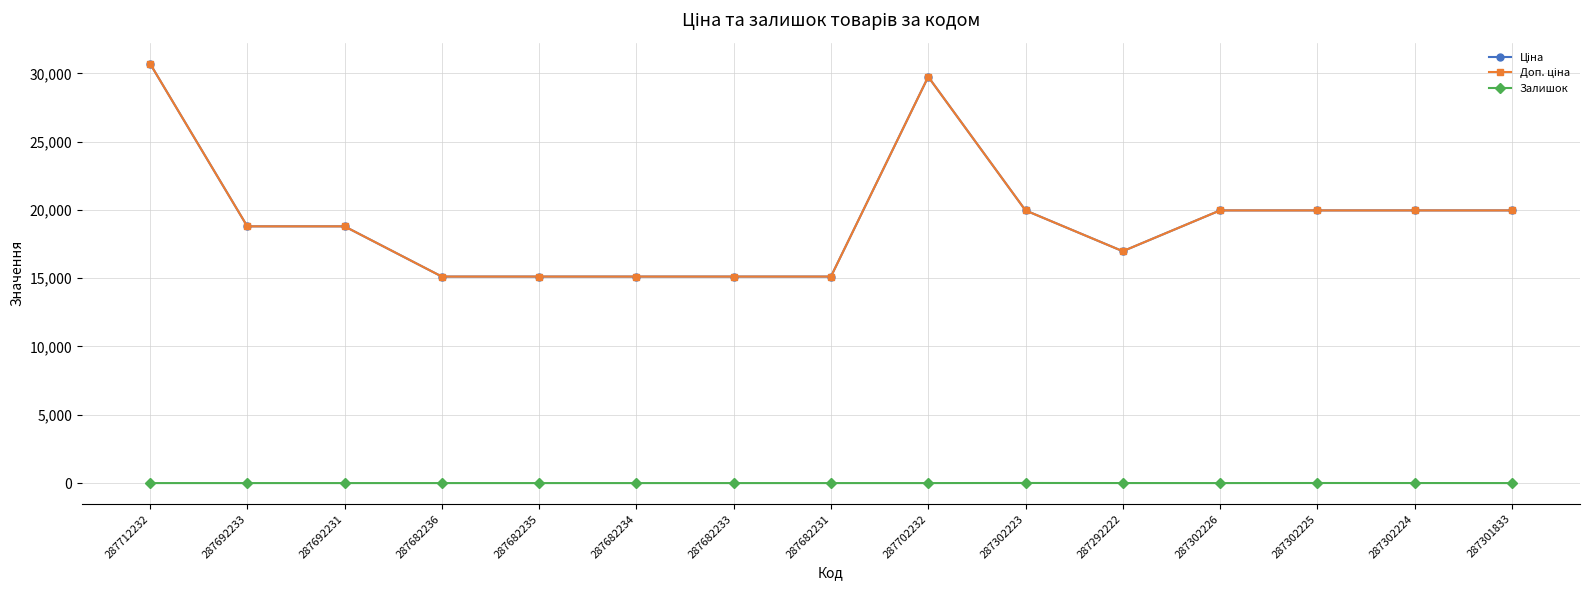

Does the chart have visible grid lines?

Yes